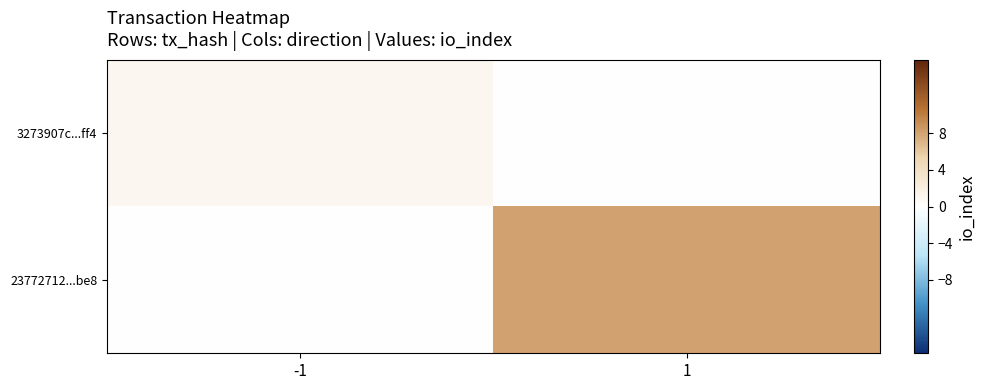

How many distinct data groups are displayed?

2